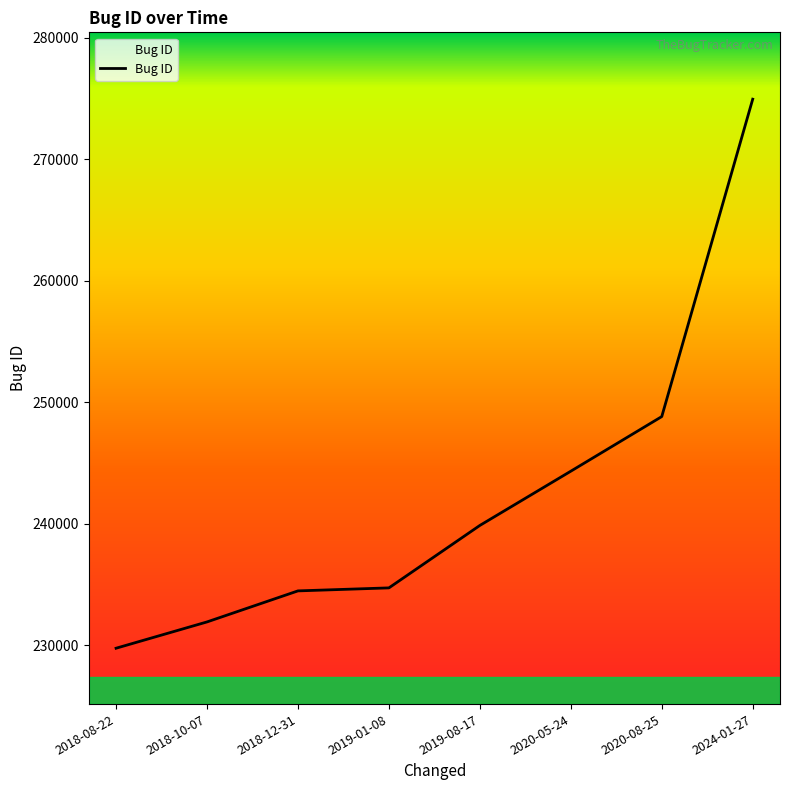

At which label does the data first exceed 239866?

2020-05-24